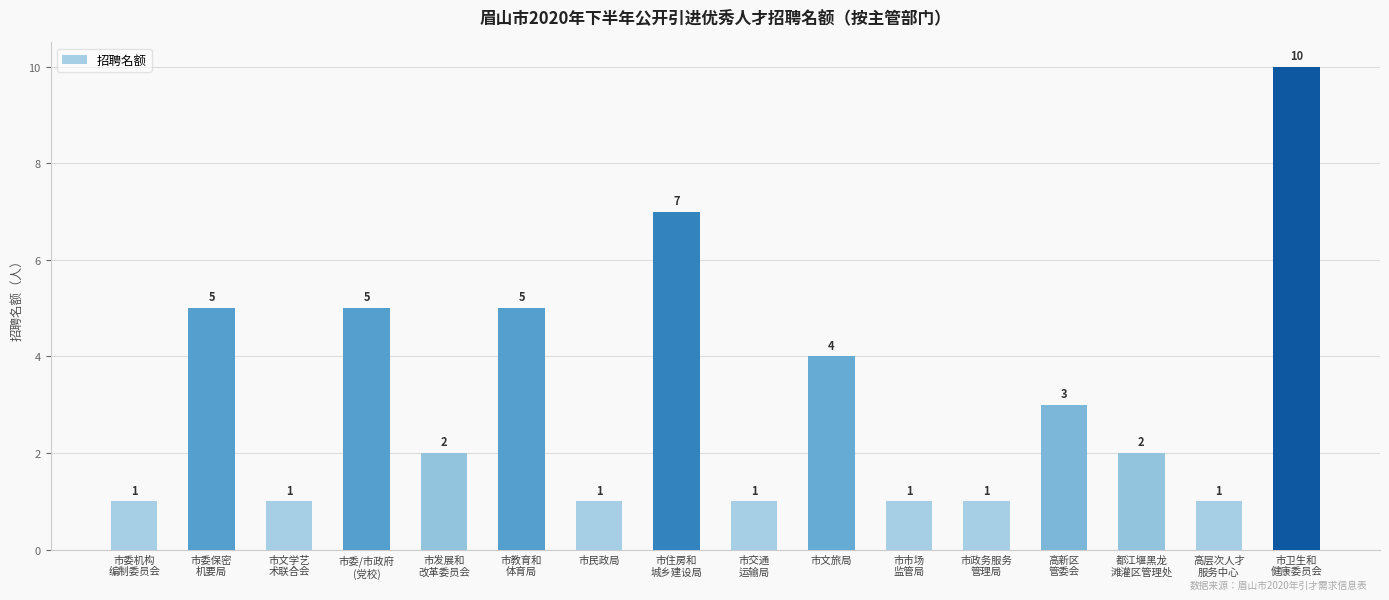

Approximately how many times larger is the value at 市委/市政府
(党校) compared to 市发展和
改革委员会?

2.5